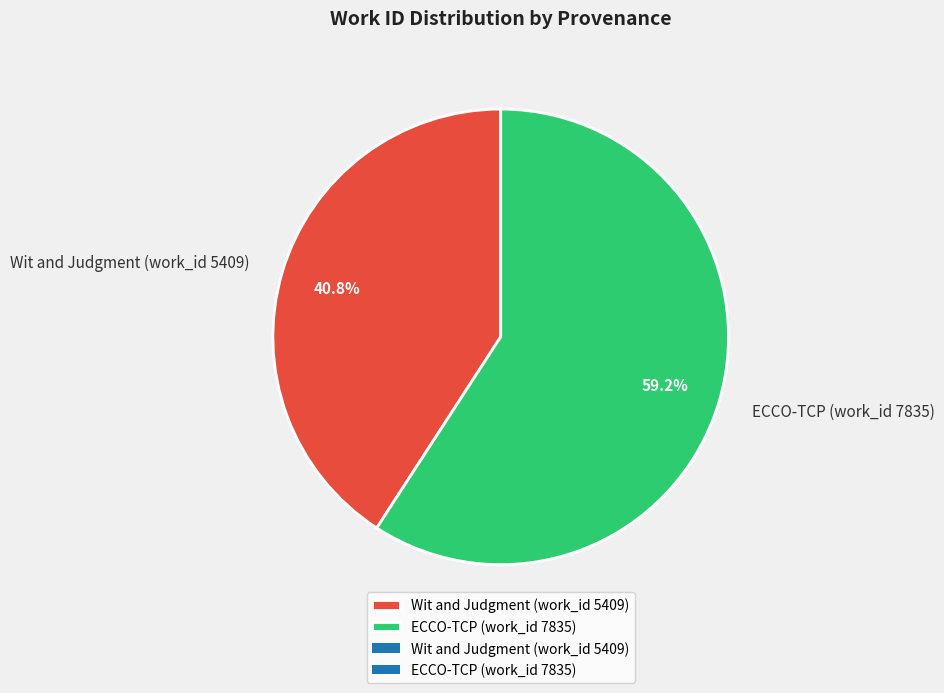

Does ECCO-TCP (work_id 7835) represent more than half of the total?

Yes